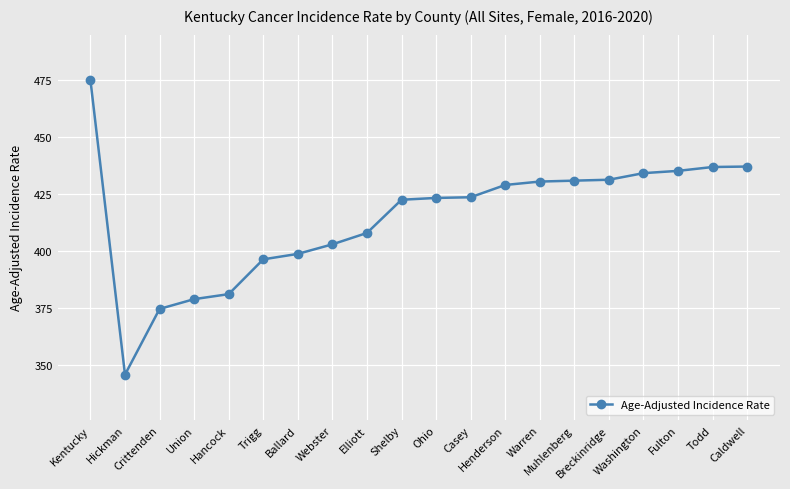

Which label corresponds to the largest value in the chart?

Kentucky